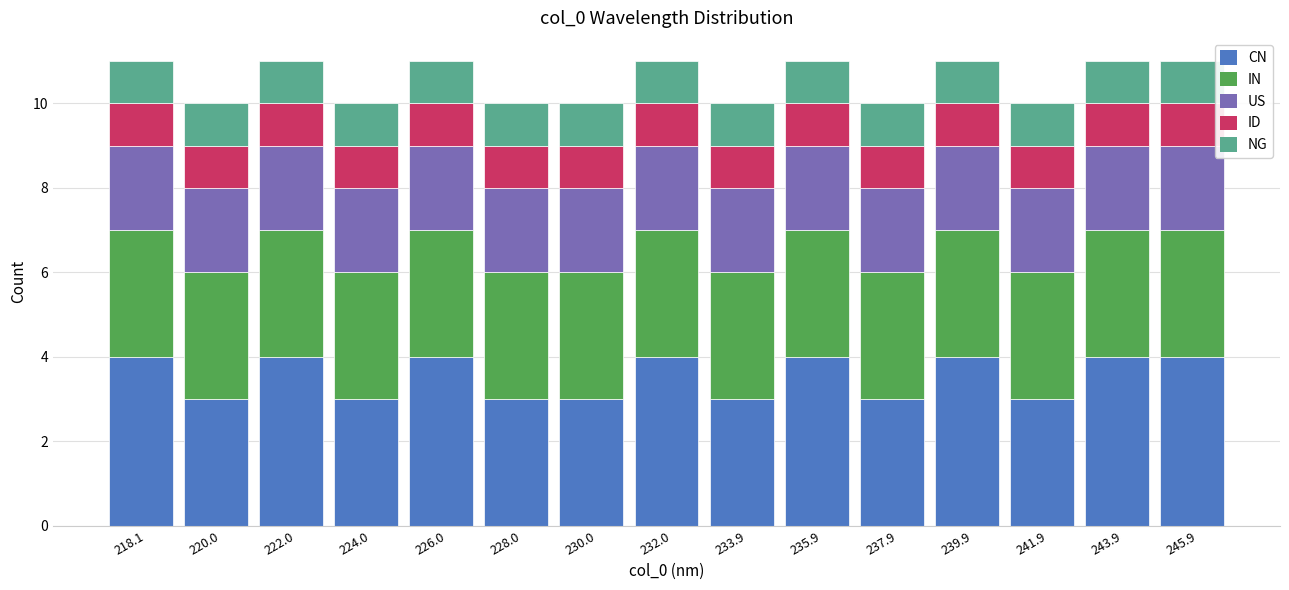

What is the maximum value for CN?

4